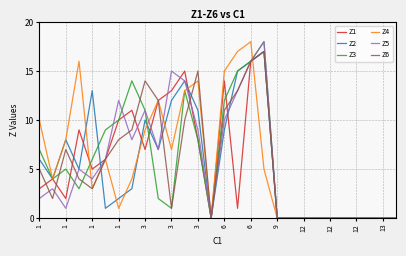

Does the chart display data point markers on the line(s)?

No